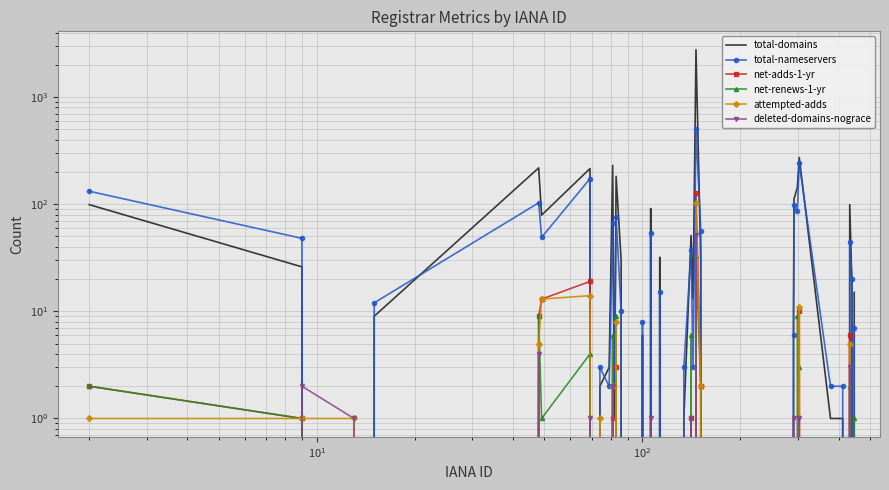

True or false: net-renews-1-yr and total-nameservers cross at least once.

False